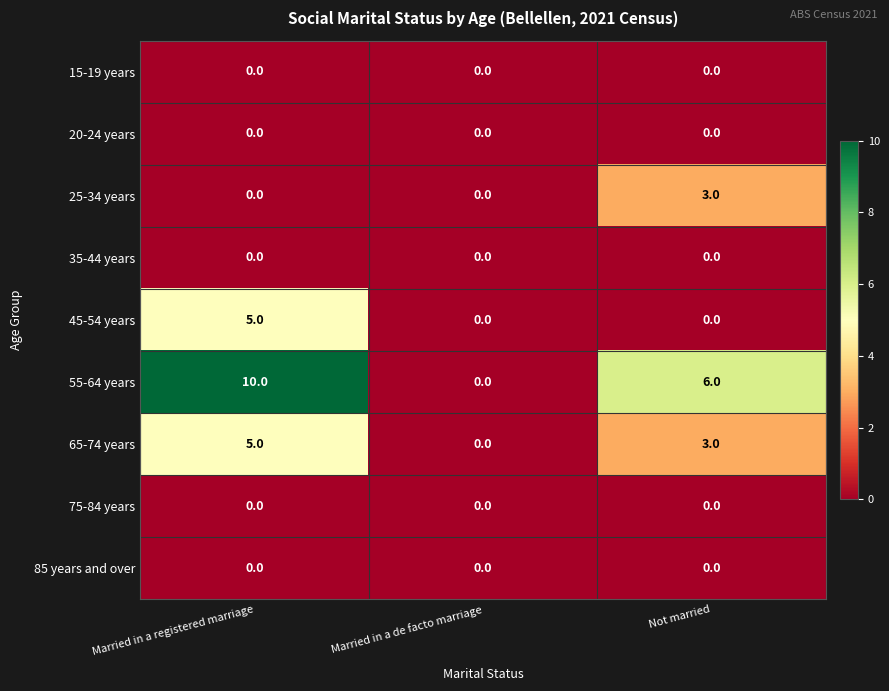

Which series has the largest range (max minus min)?

55-64 years